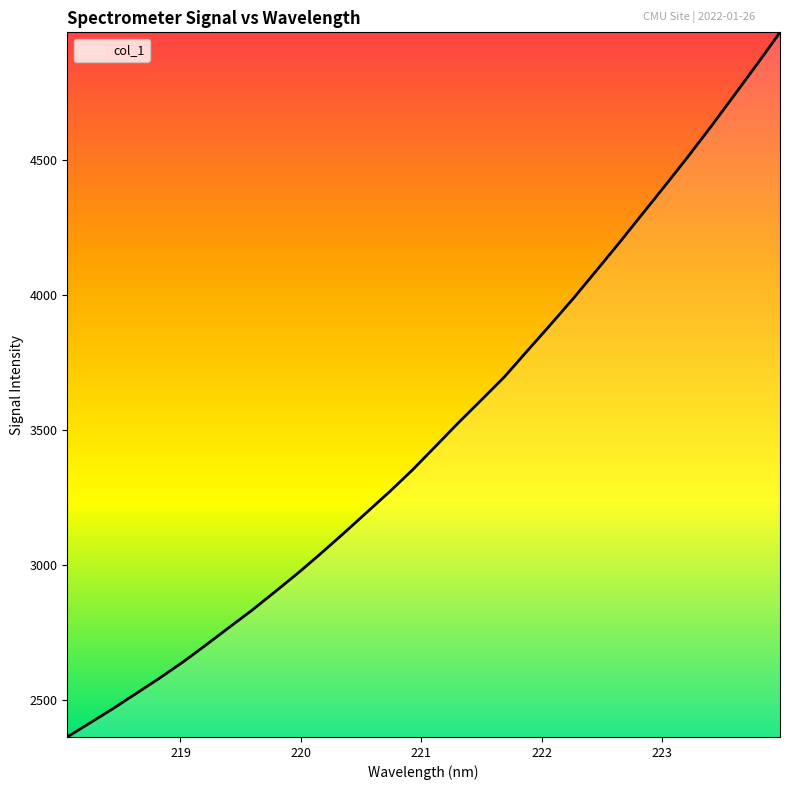

Reading left to right, list all the values displayed in this chart.

2364.8	2417.5	2470.4	2526.1	2581.9	2640.5	2703.4	2768.0	2831.9	2900.1	2969.3	3042.1	3117.3	3194.5	3271.5	3352.4	3439.5	3527.1	3611.5	3696.5	3793.3	3889.2	3986.9	4089.4	4192.8	4298.8	4404.8	4512.2	4623.4	4737.9	4853.3	4971.4